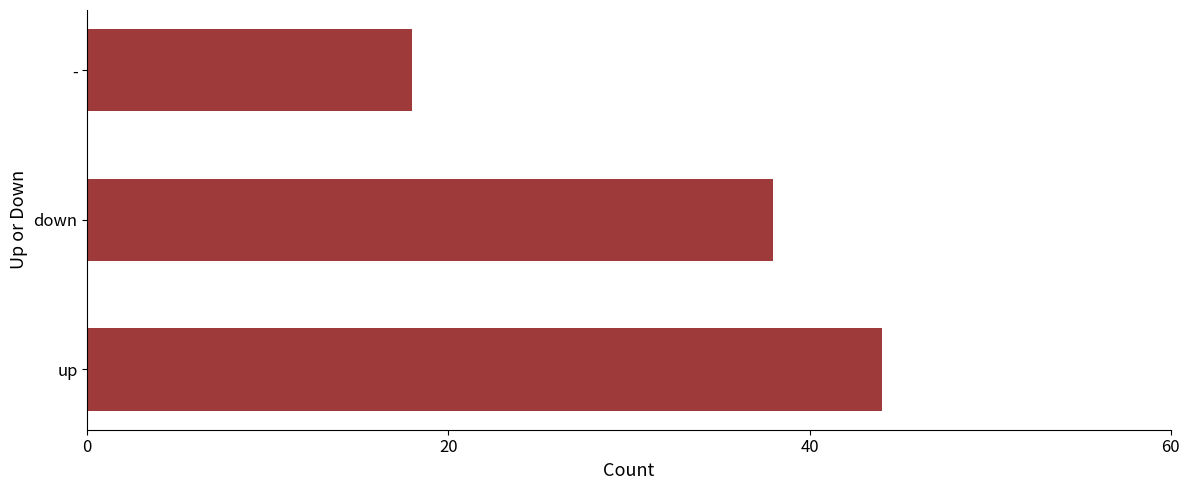

Reading bottom to top, list all the values displayed in this chart.

44	38	18